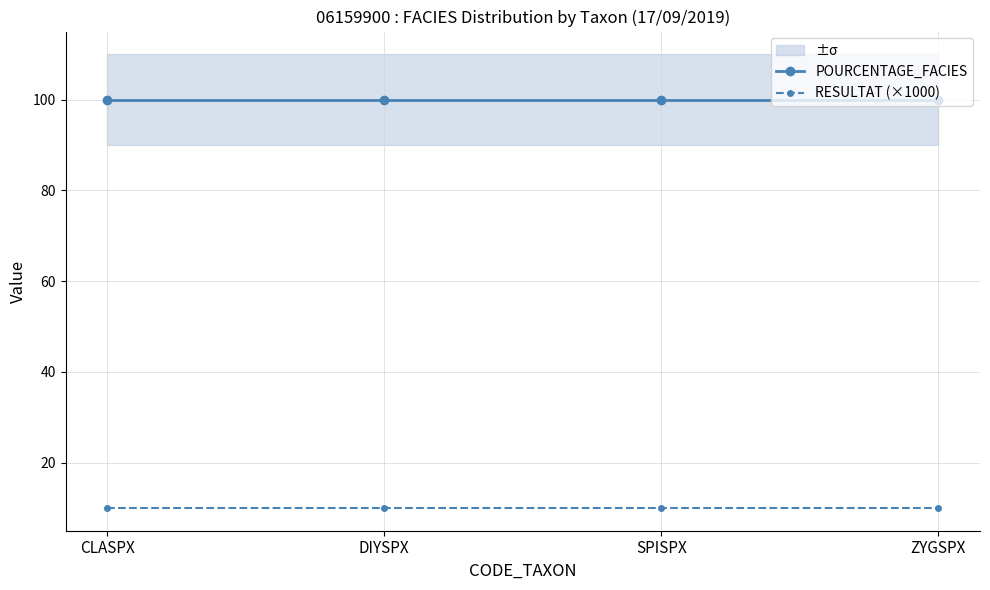

Which series has the widest spread of values?

POURCENTAGE_FACIES